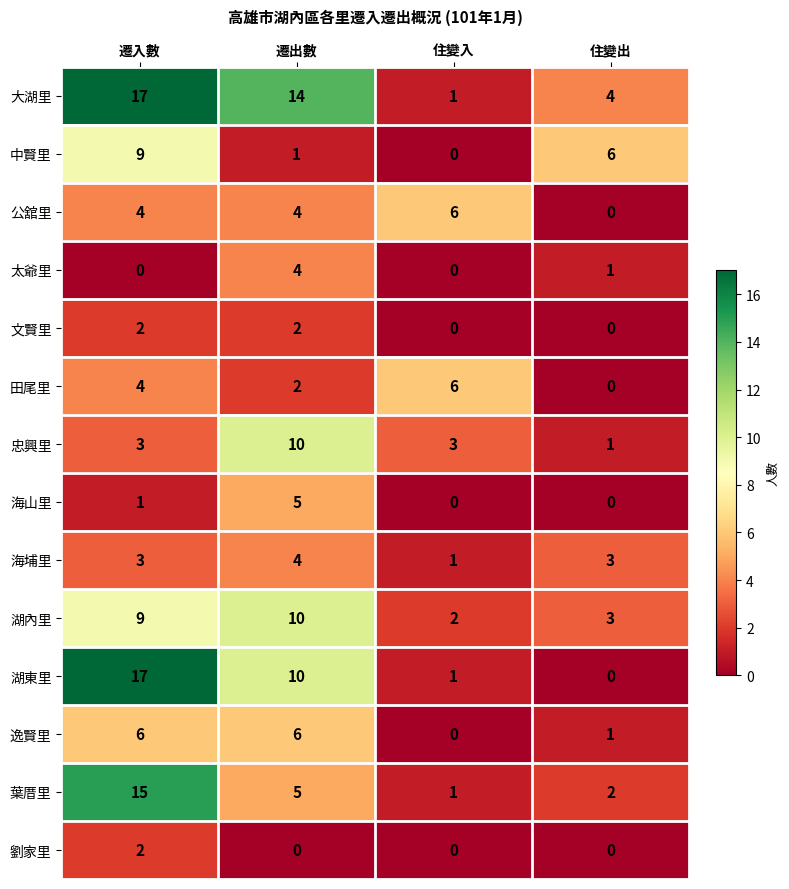

Which series has the widest spread of values?

湖東里